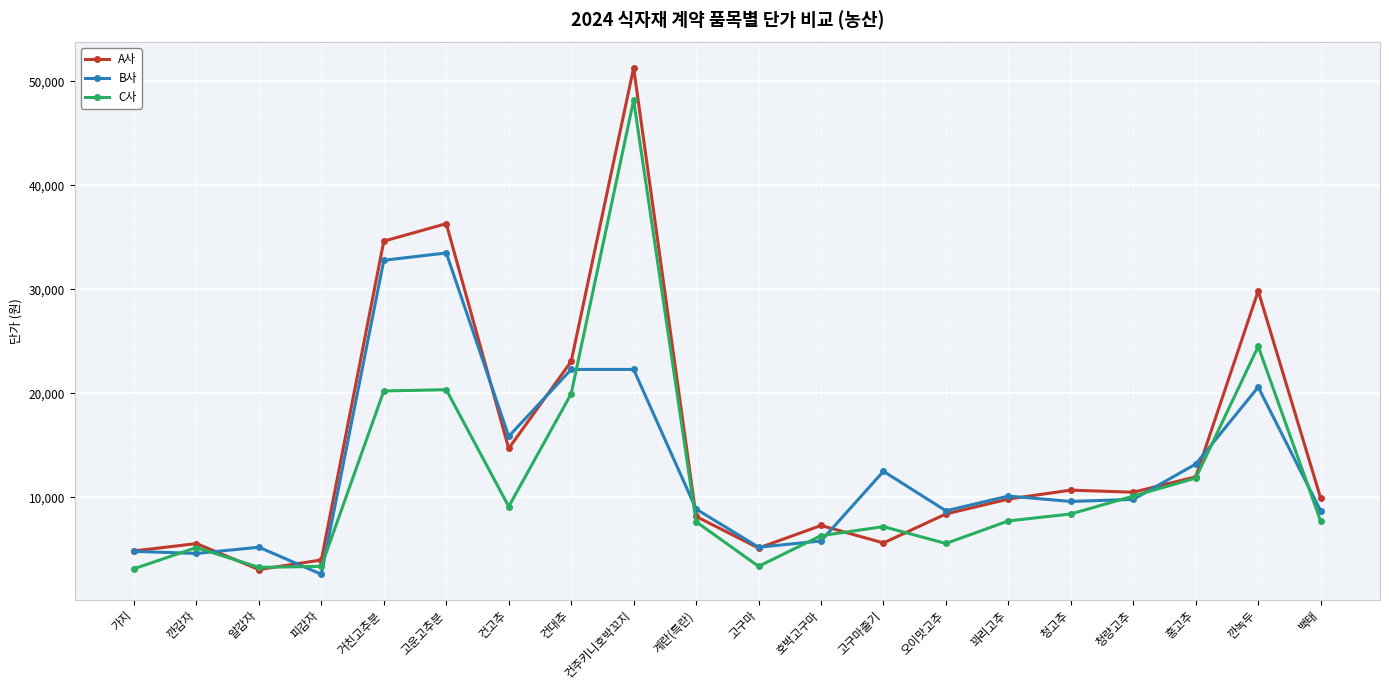

What are all the series names shown in the legend?

A사, B사, C사